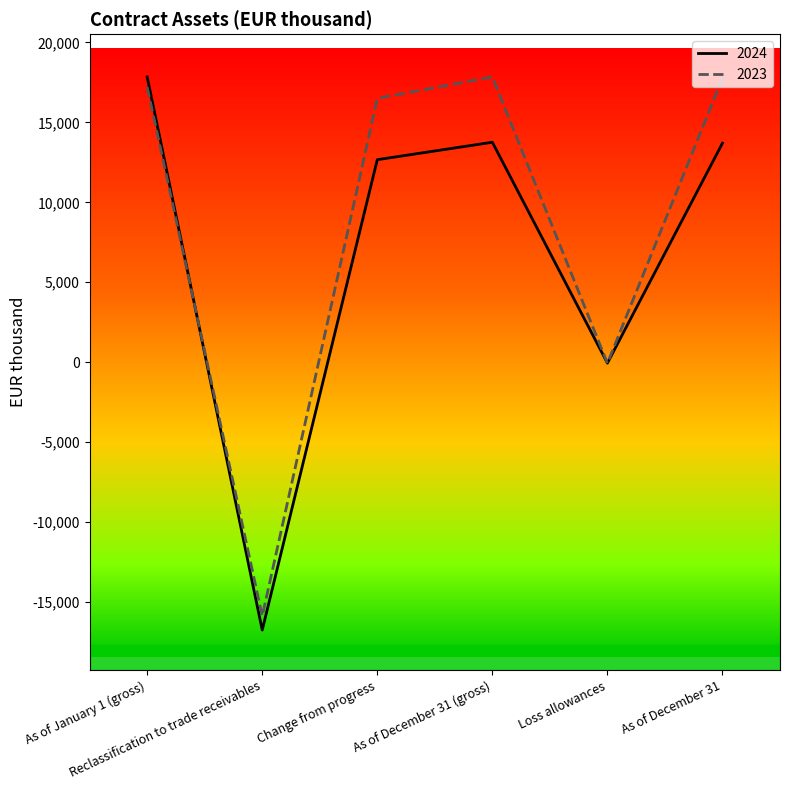

What is the spread (max minus min) of values at As of December 31?

4072